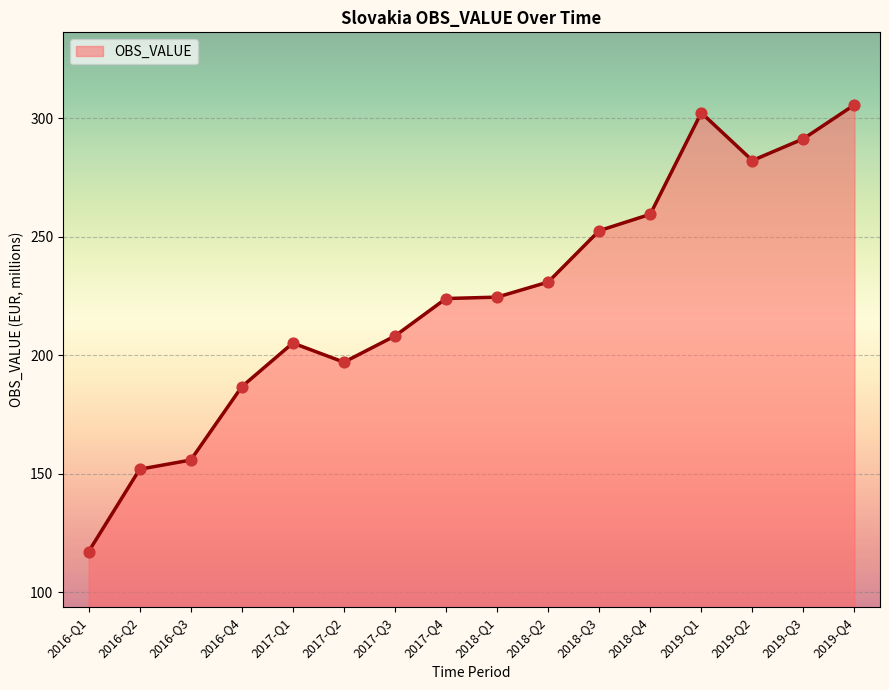

Between 2016-Q2 and 2017-Q2, which is larger?

2017-Q2